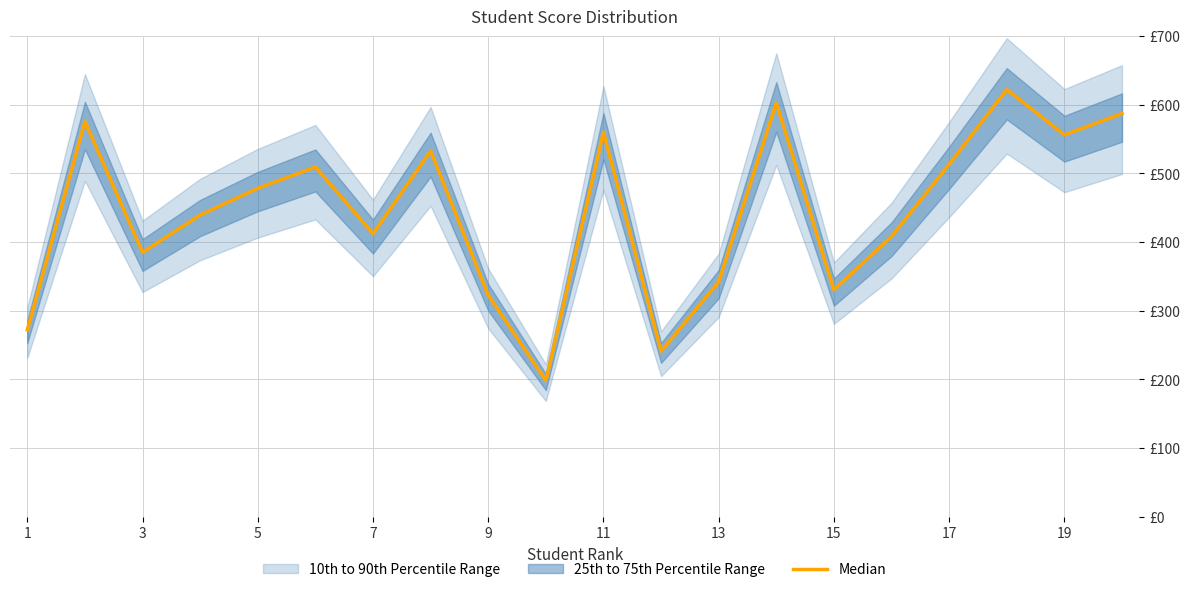

How many values are below 478?

10